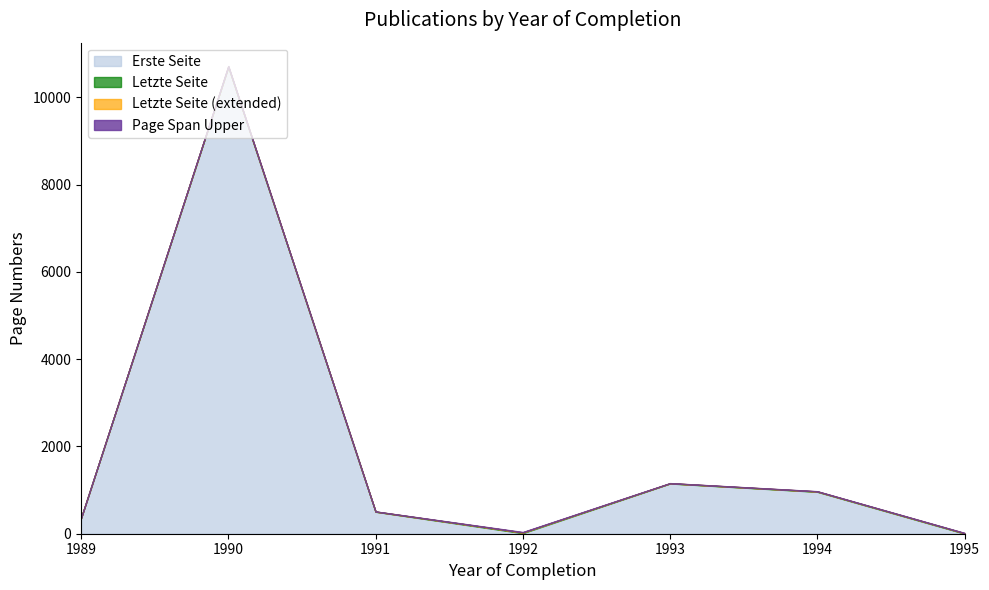

What is the value of the Letzte Seite point at the 1st from the left?

359